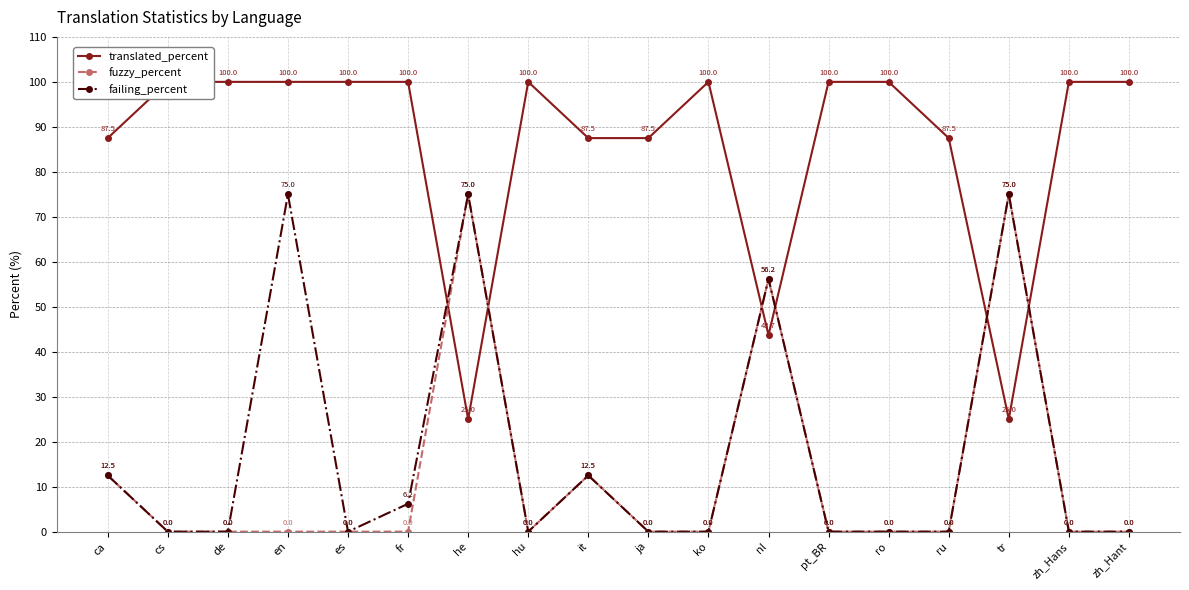

What position from the left is cs?

2